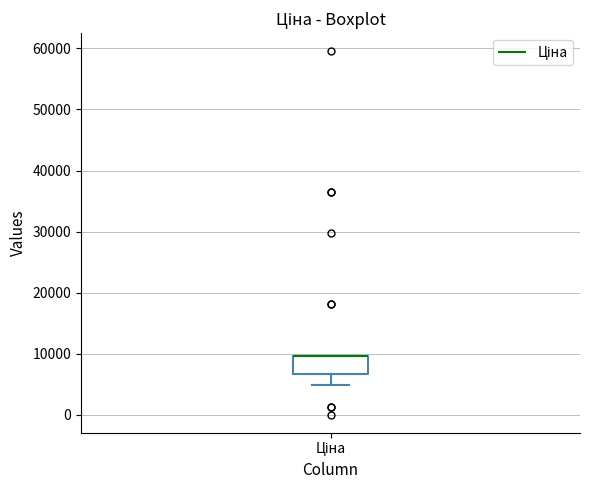

Read this box plot against the y-axis: the position of the median line, the range covered by the box, and the ends of both whiskers. The values are not printed on the chart, so give them approximately, as read against the axis.

median 10000 (drawn on the box's upper edge), box 7000 to 10000, whiskers 5000 to 10000